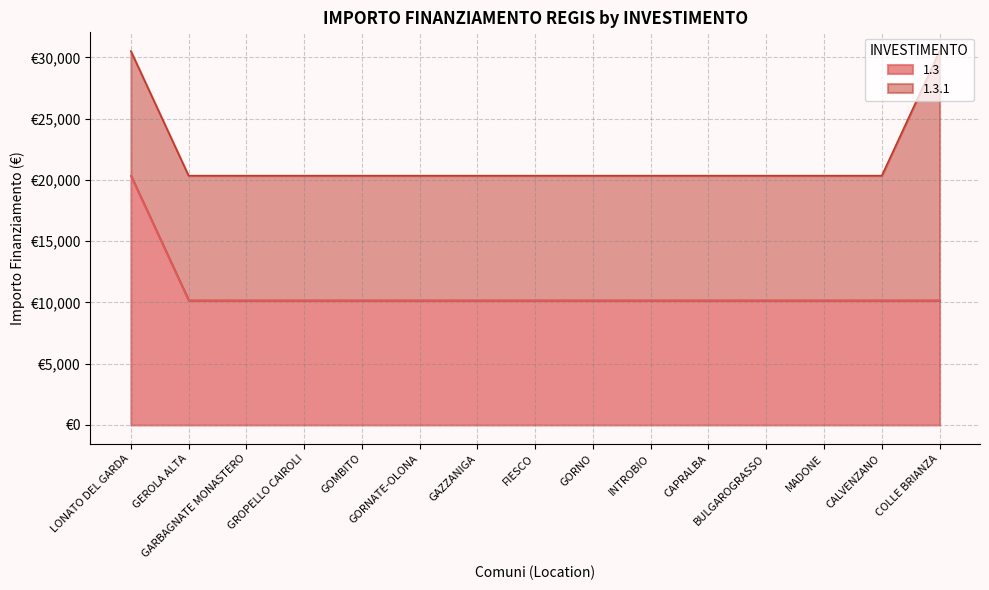

What is the smallest value displayed?

10172